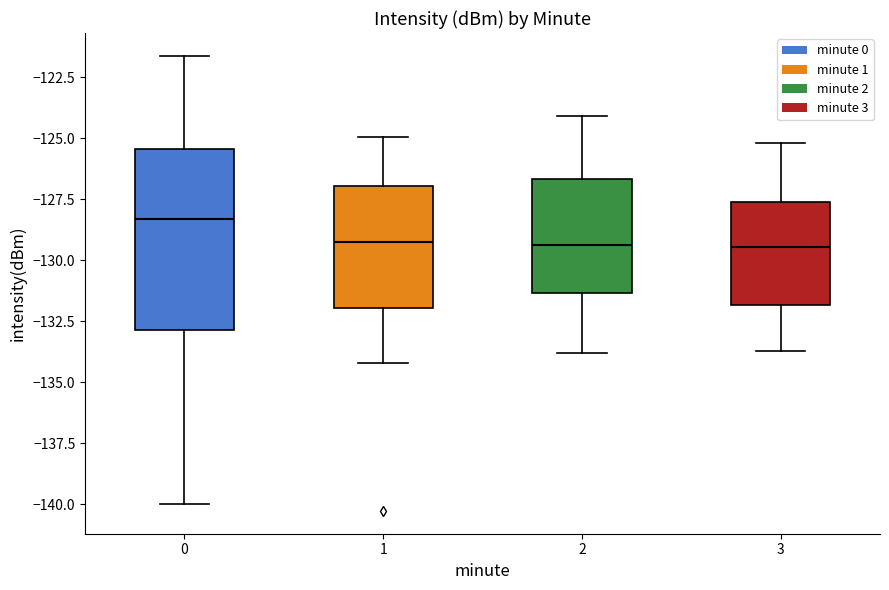

Reading left to right, transcribe this box plot: for each box, give where its median line is, the range the box spans, and where its two whiskers end, as read against the y-axis. The values are not printed on the chart, so give them approximately, as read against the axis.

0: median -128.5, box -133.0 to -125.5, whiskers -140.0 to -121.5
1: median -129.0, box -132.0 to -127.0, whiskers -134.0 to -125.0
2: median -129.5, box -131.5 to -126.5, whiskers -134.0 to -124.0
3: median -129.5, box -132.0 to -127.5, whiskers -133.5 to -125.0